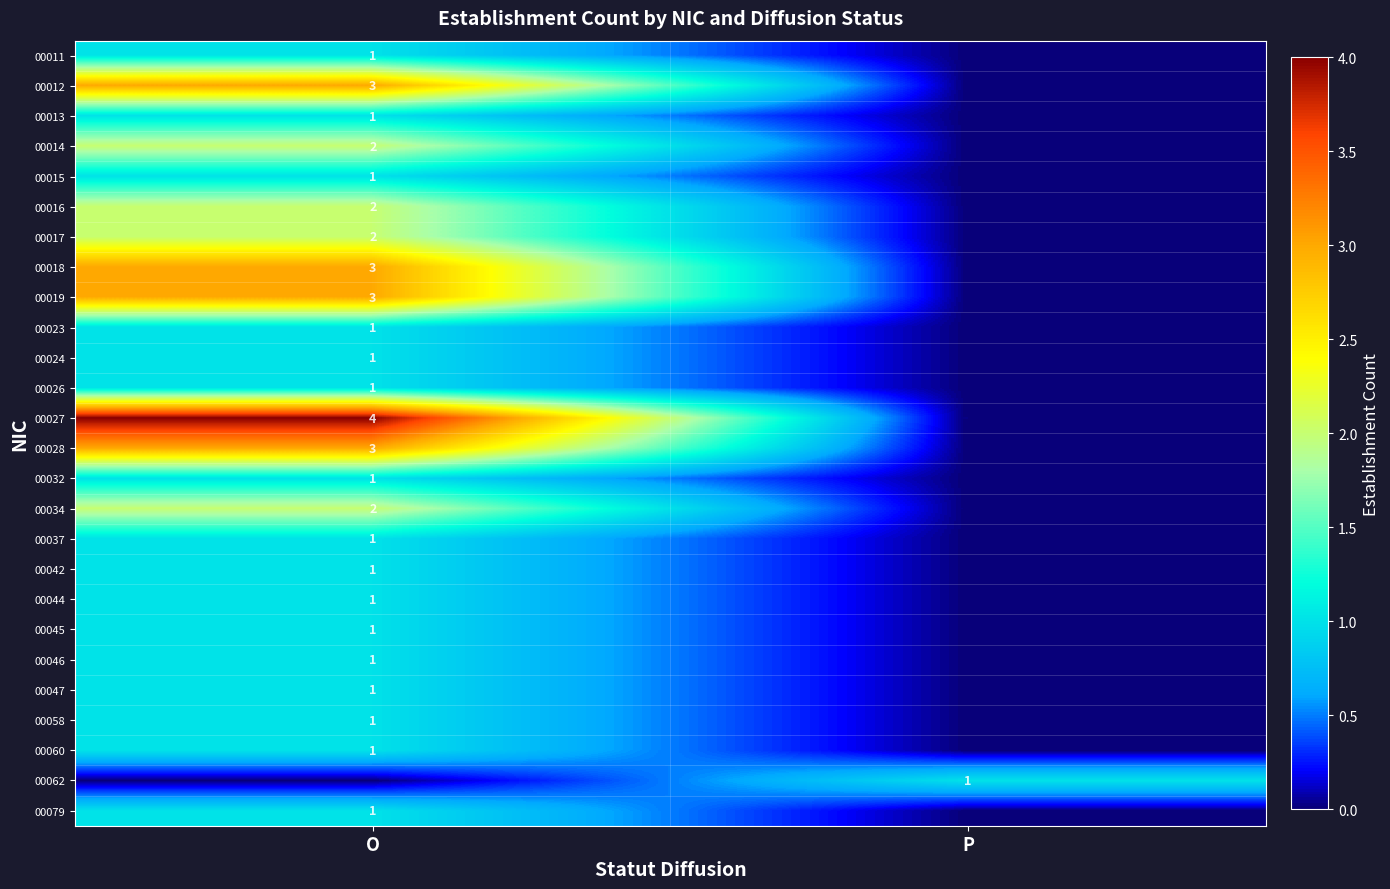

The value of 00047 at O is 1. True or false?

True